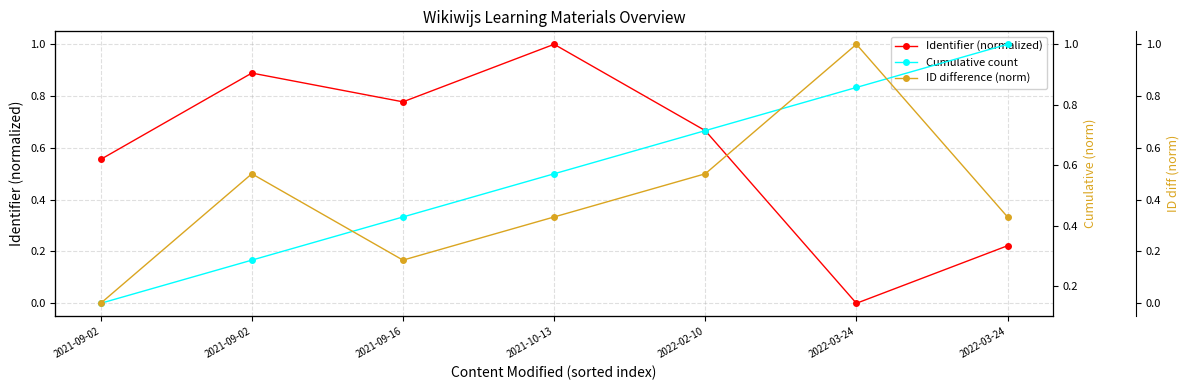

Reading left to right, extract all data points from this chart.

Identifier (normalized): 0.6	0.9	0.8	1.0	0.7	0.0	0.2
Cumulative count: 0.1	0.3	0.4	0.6	0.7	0.9	1.0
ID difference (norm): 0.0	0.5	0.2	0.3	0.5	1.0	0.3